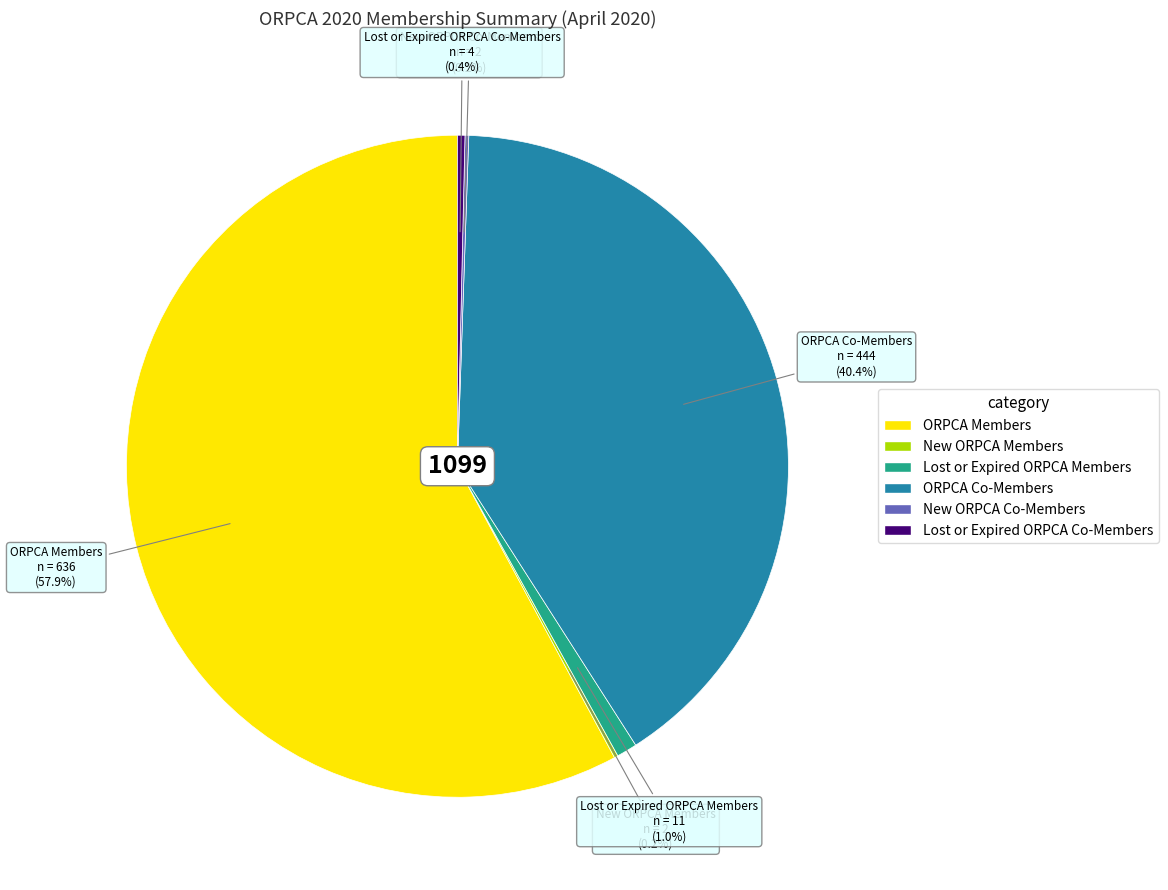

Which slice is the largest?

ORPCA Members